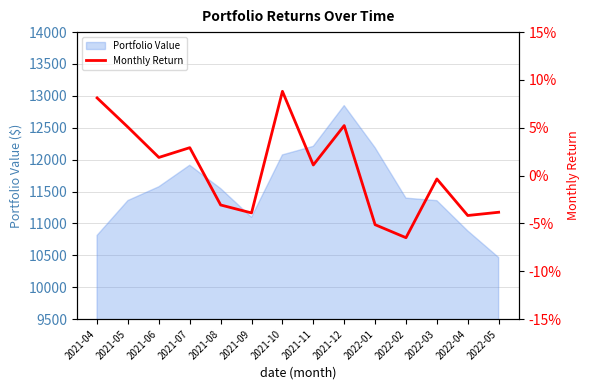

At which label is the value closest to 0?

2022-03